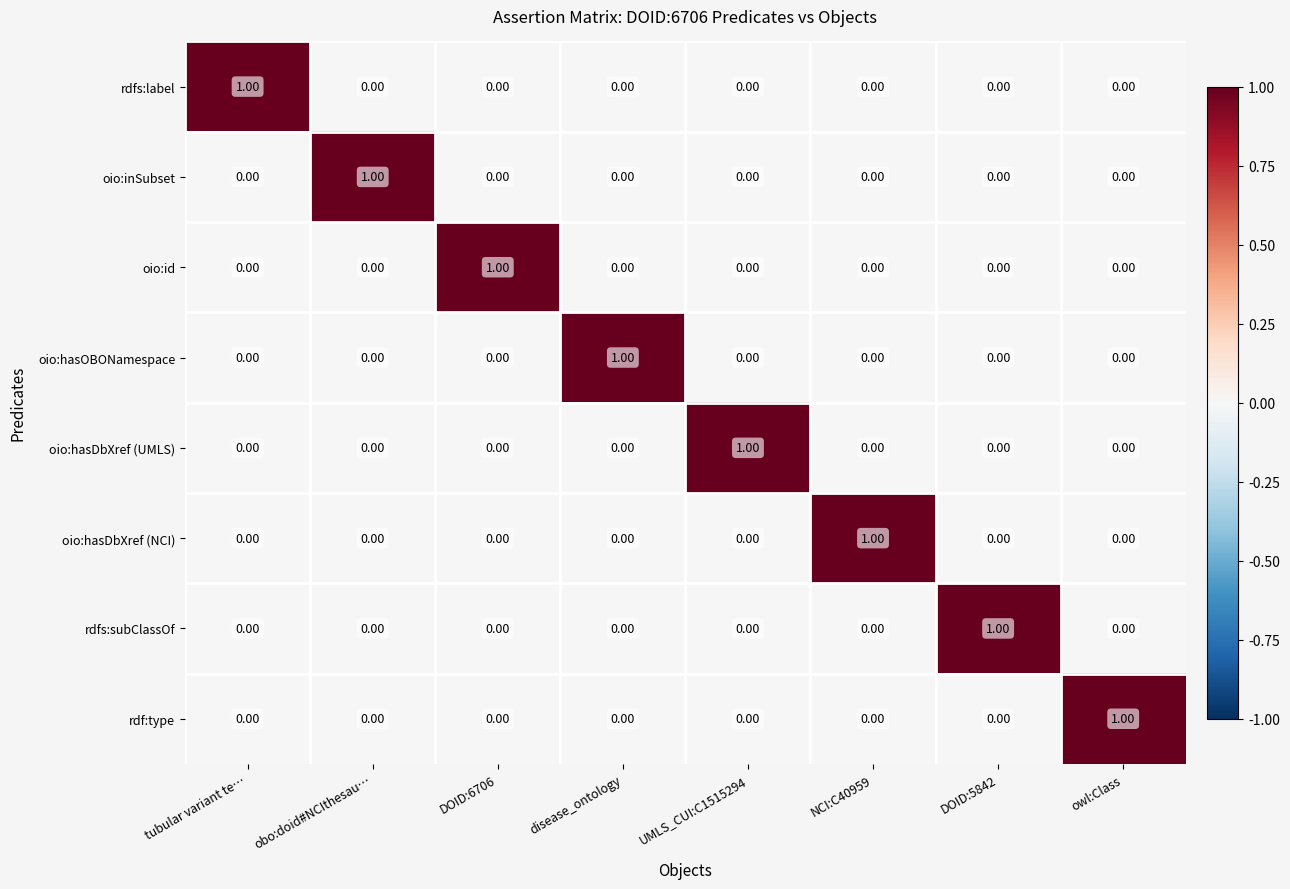

At how many categories does at least one series exceed 0?

8